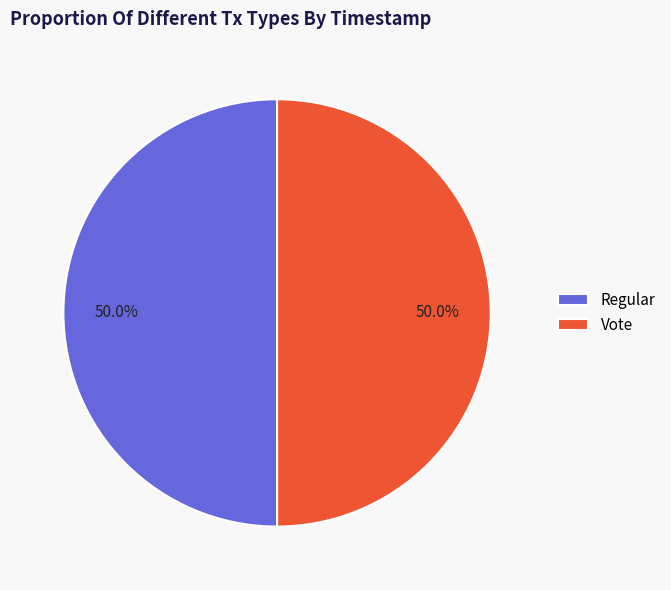

Do Regular and Vote together represent more than half of the pie?

Yes